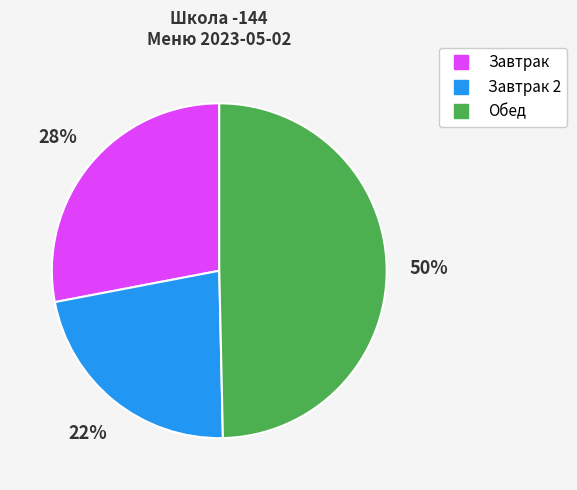

To the nearest percent, what is the average slice percentage?

33%